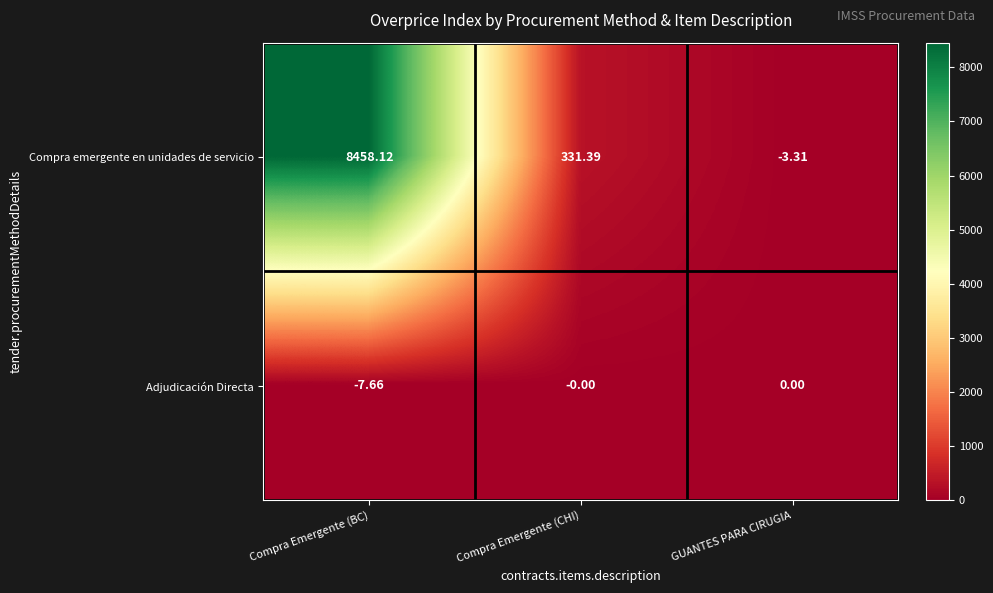

How many negative values does the Adjudicación Directa series have?

1